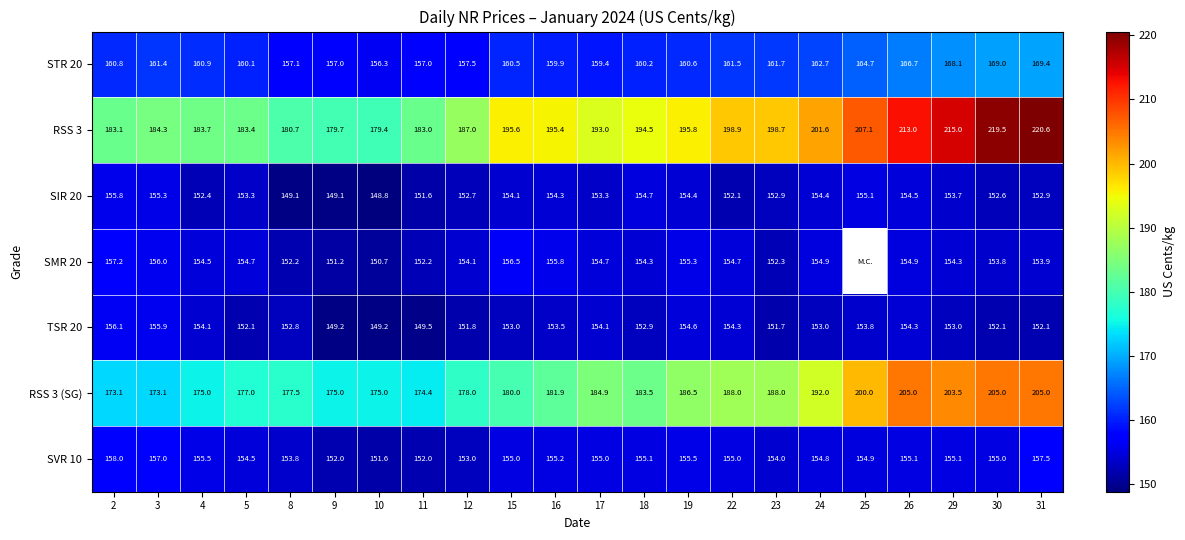

Which category has the lowest value across all series?

10